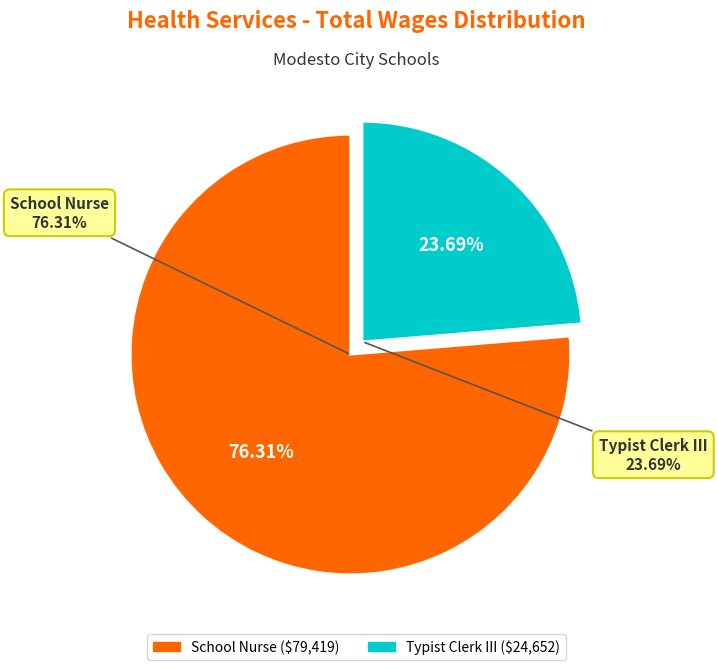

Between Typist Clerk III and School Nurse, which is larger?

School Nurse